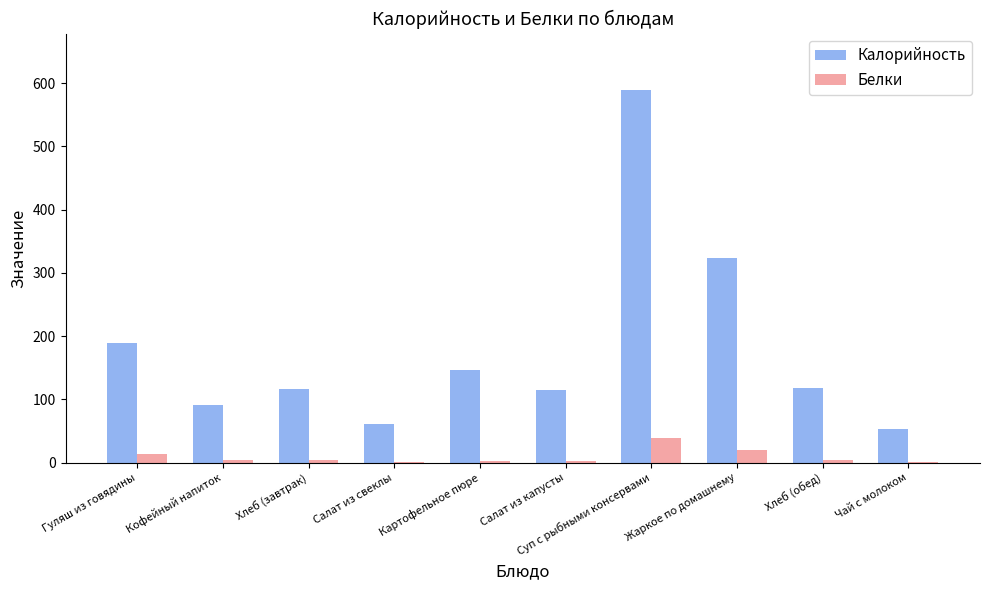

What is the spread (max minus min) of values at Кофейный напиток?

87.4